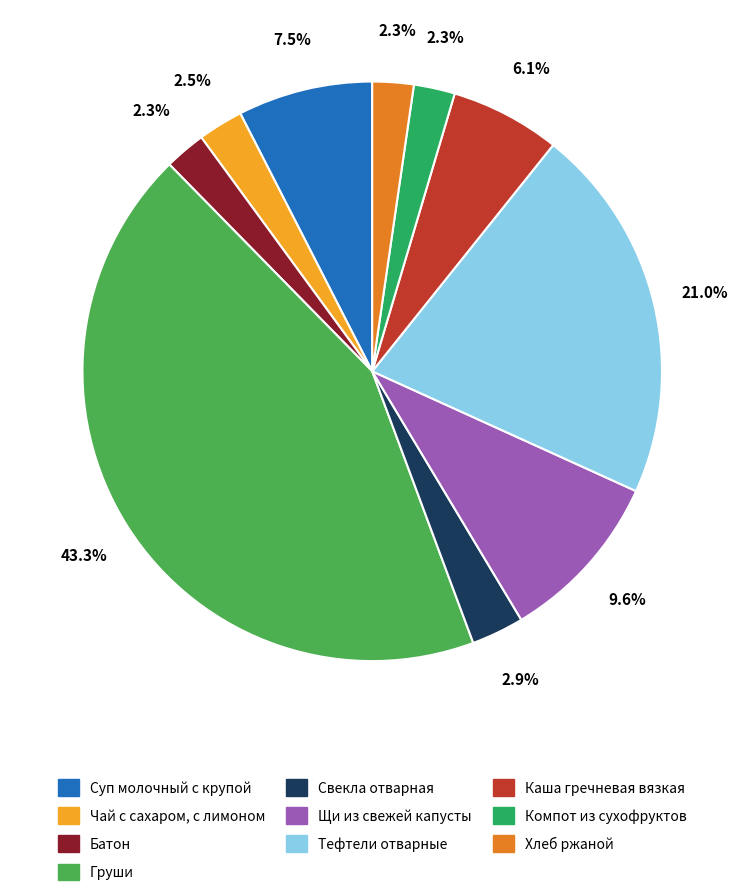

Which has a higher value, Хлеб ржаной or Суп молочный с крупой?

Суп молочный с крупой